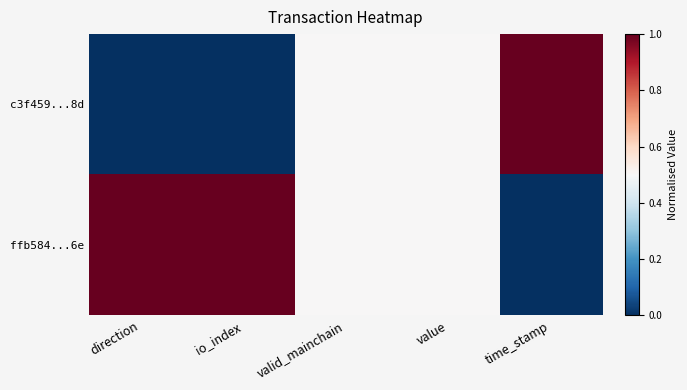

Which series has the largest range (max minus min)?

c3f459...8d